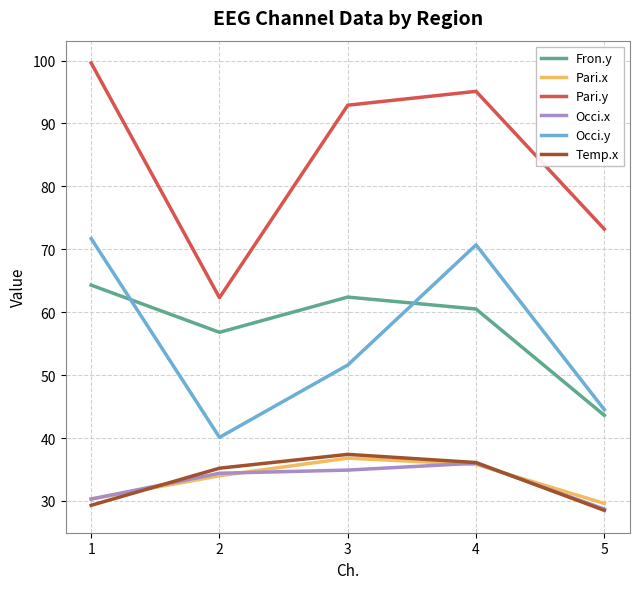

What is the greatest value displayed?

99.6